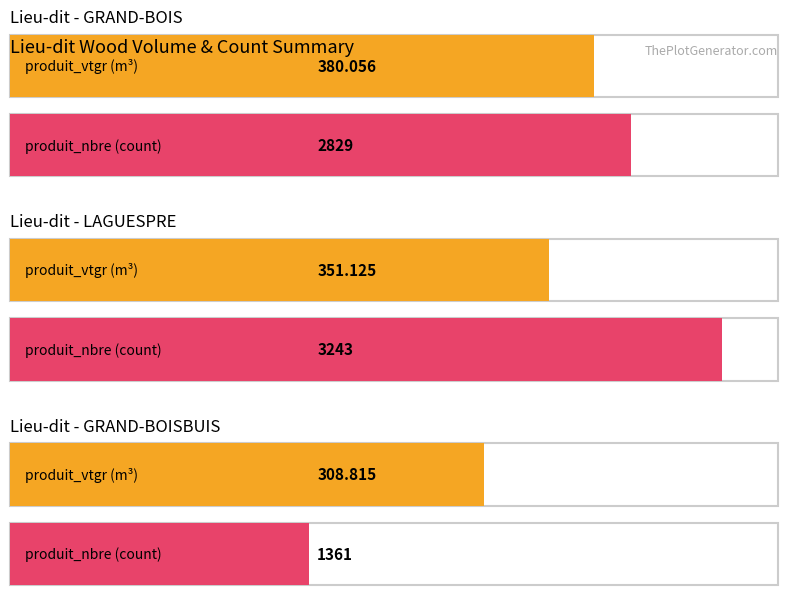

What is the lowest value of the produit_vtgr series?

308.8